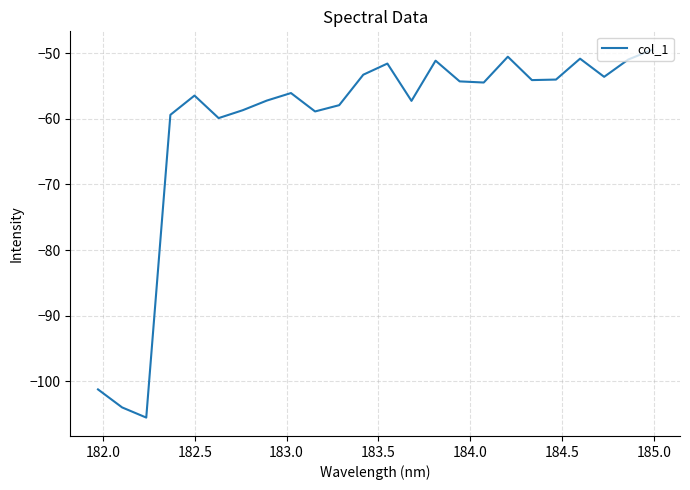

What is the difference between the maximum and minimum values?

56.0